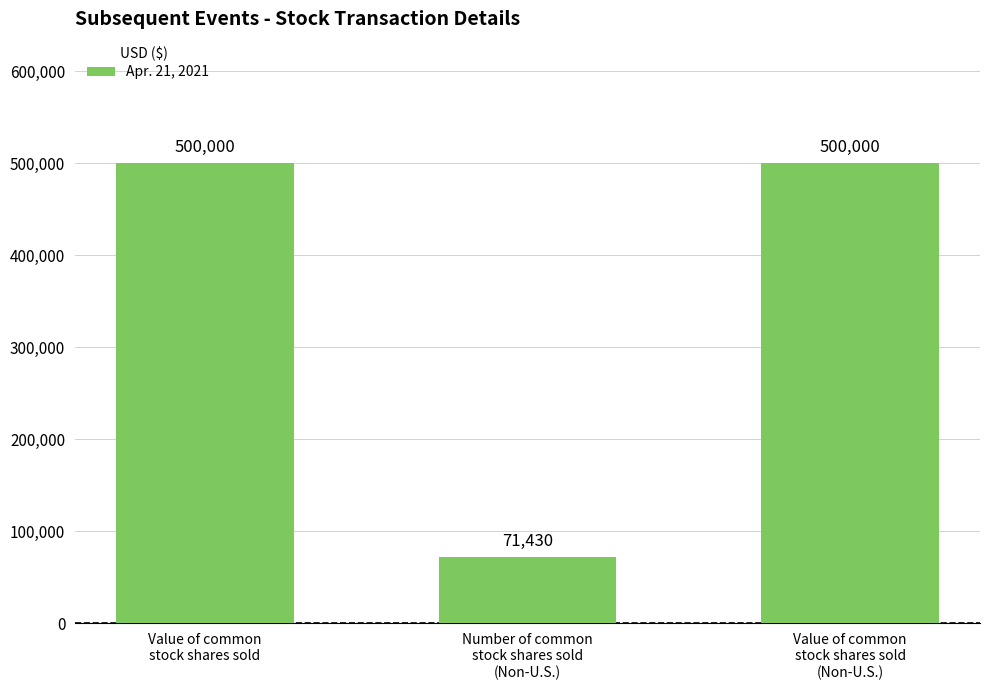

Are the bars horizontal?

No